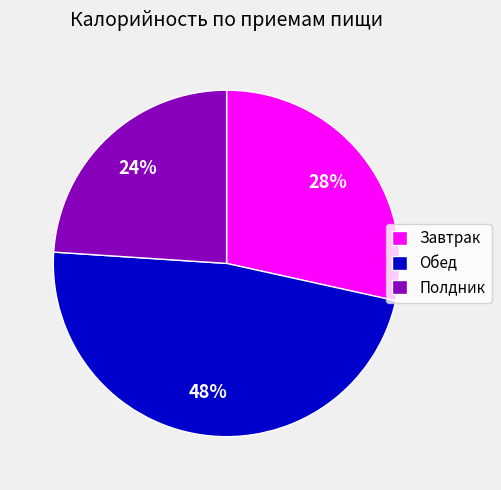

To the nearest percent, what is the average slice percentage?

33%